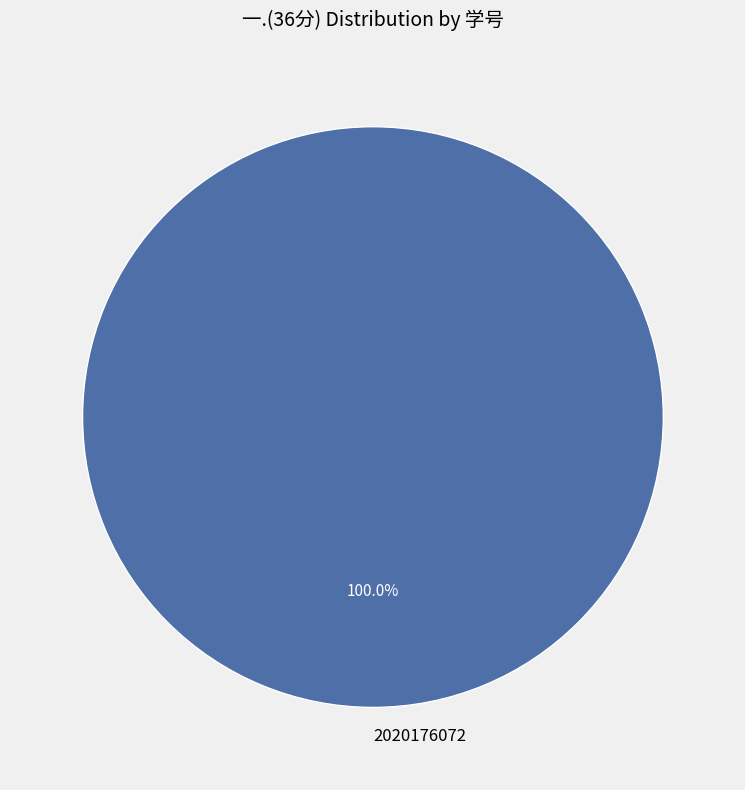

Rank the categories by value from lowest to highest.

2020176072